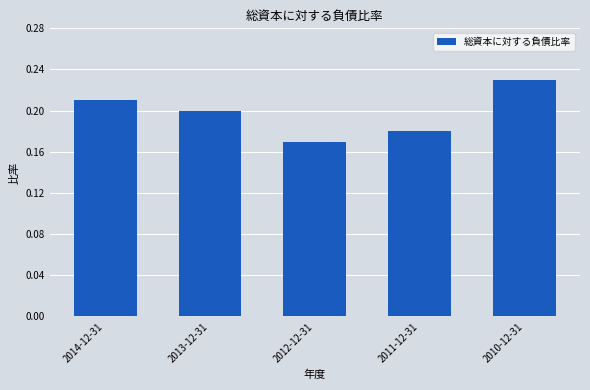

The chart shows a value of 0.1 at 2013-12-31. True or false?

False